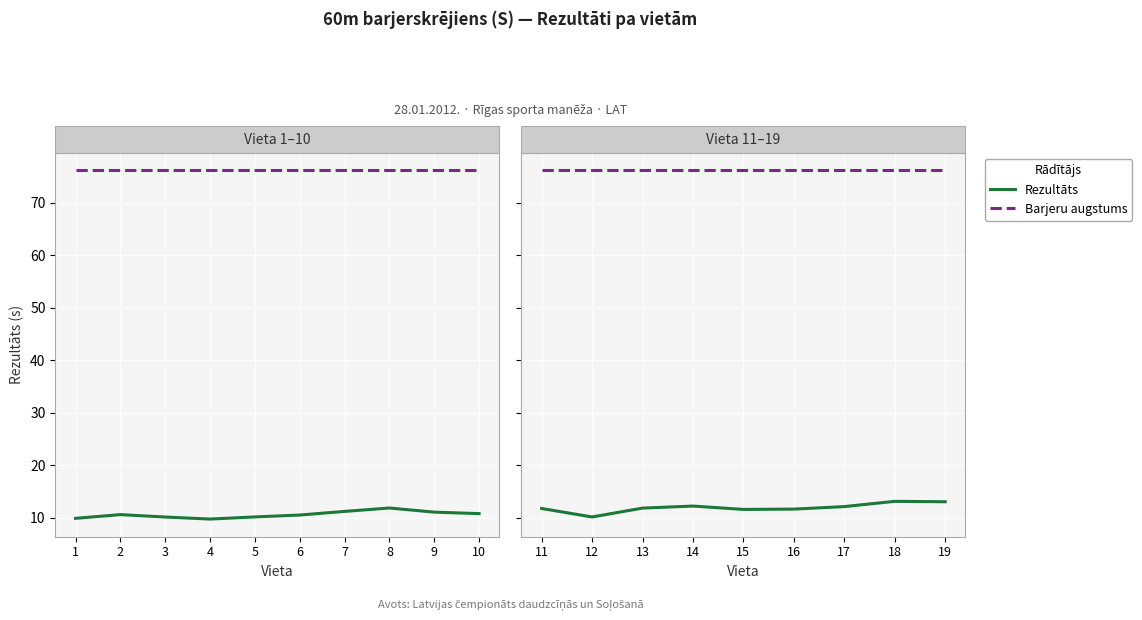

What is the difference between the highest and lowest values at 12?

66.1